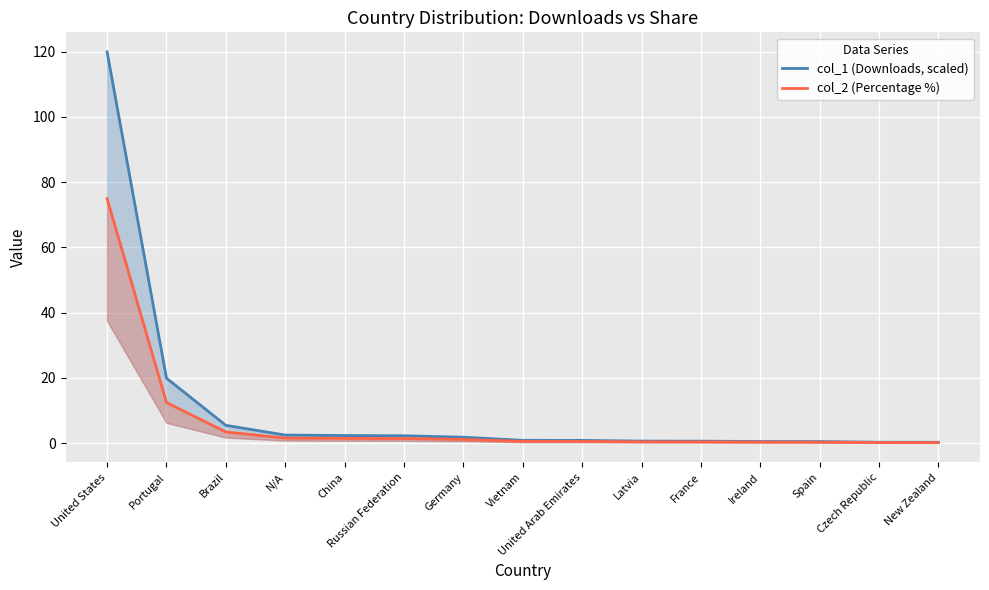

What is the lowest value of the col_2 (Percentage %) series?

0.2